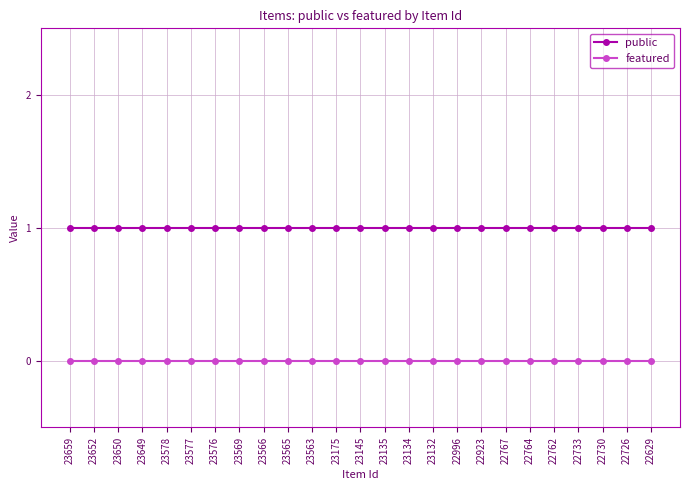

The value of public at 23563 is 0. True or false?

False